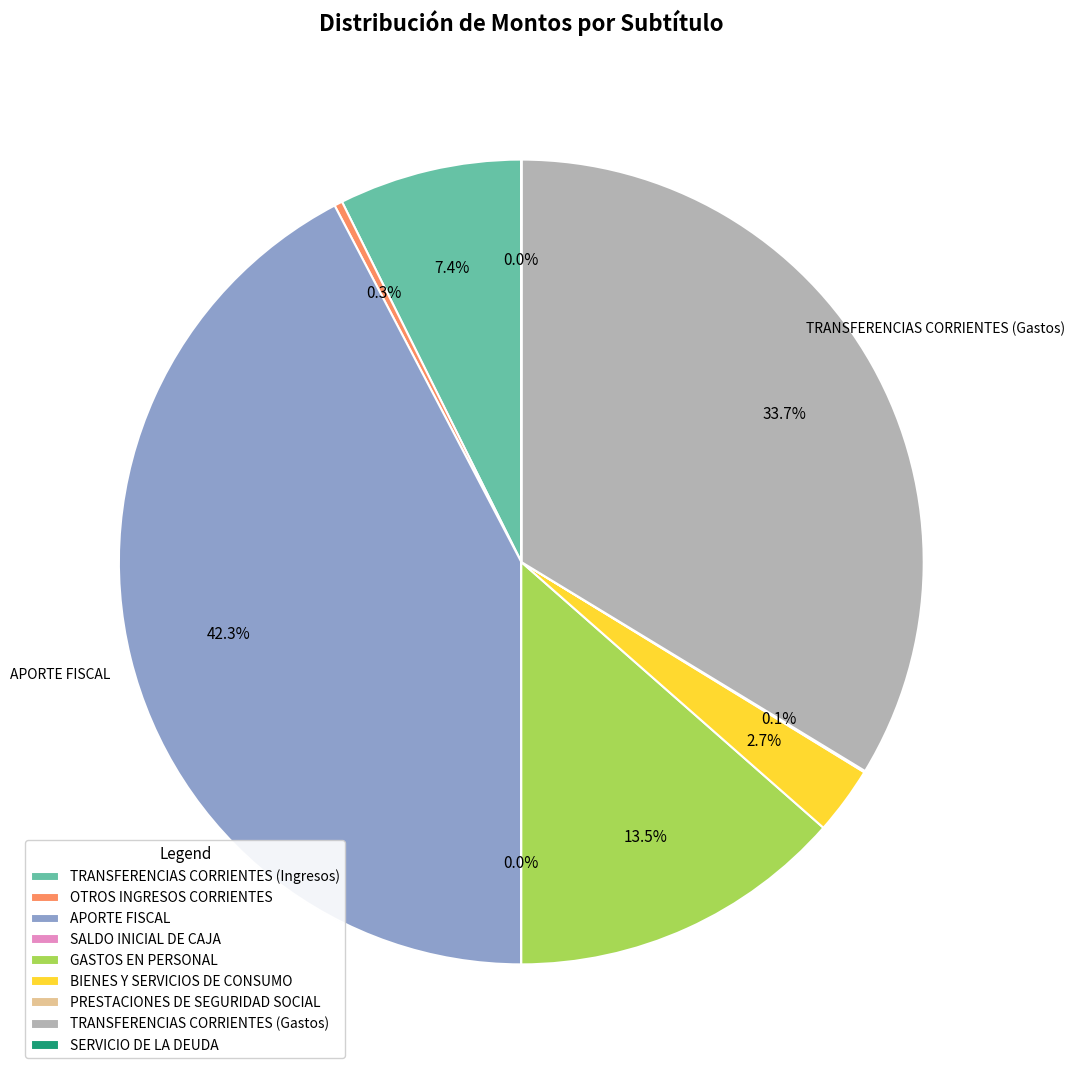

What portion of the pie excludes BIENES Y SERVICIOS DE CONSUMO?

97.3%